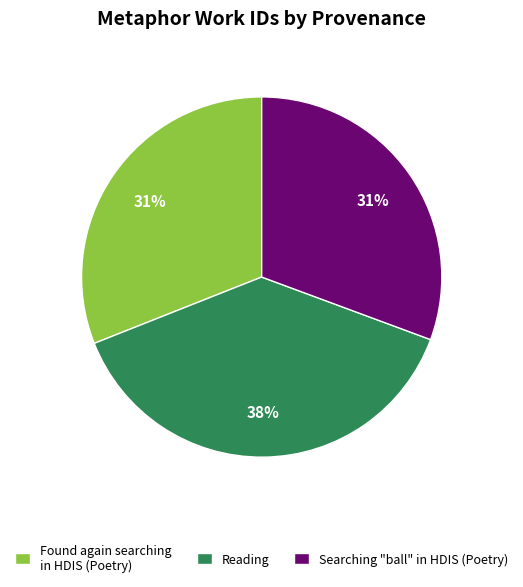

How many segments does this pie chart have?

3